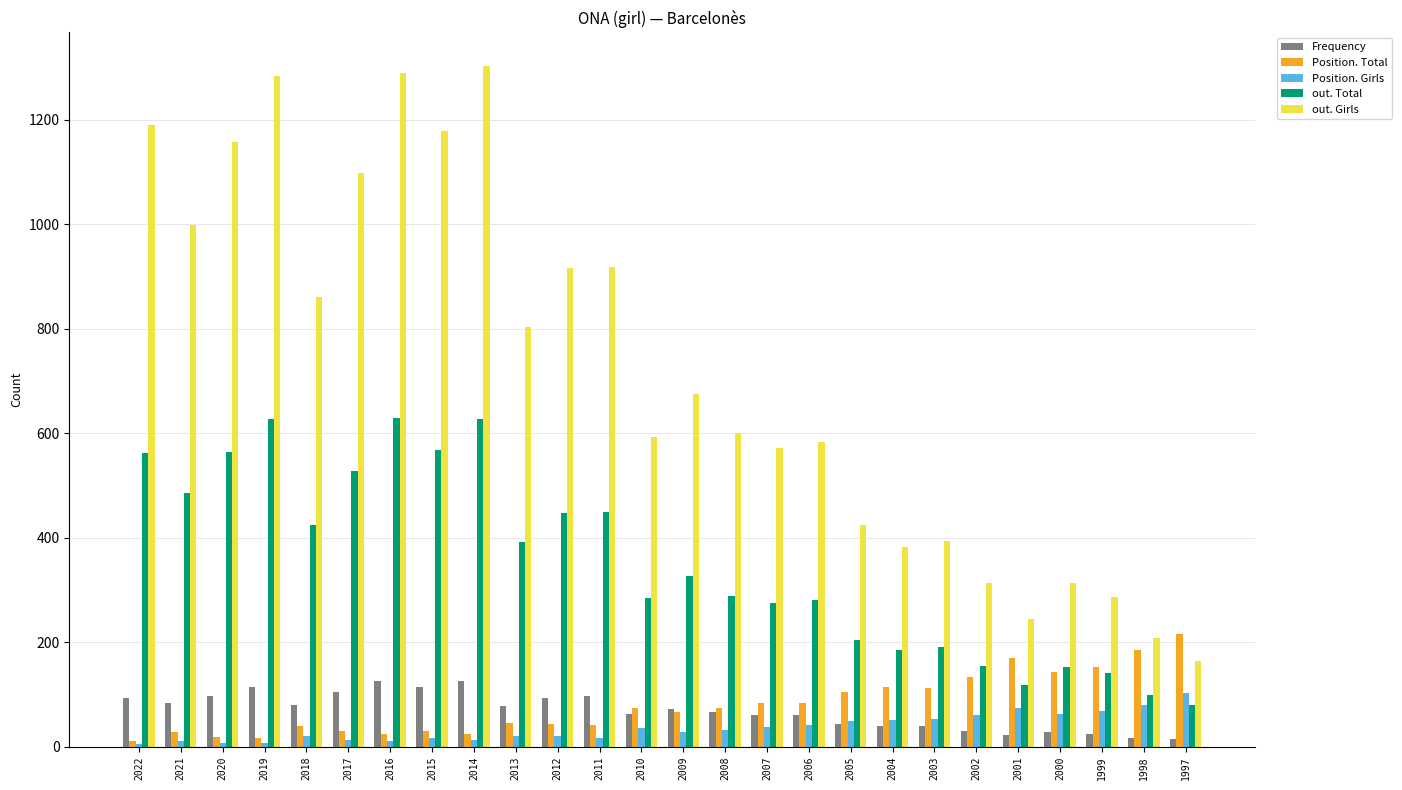

What is the total value across all series at 2006?

1050